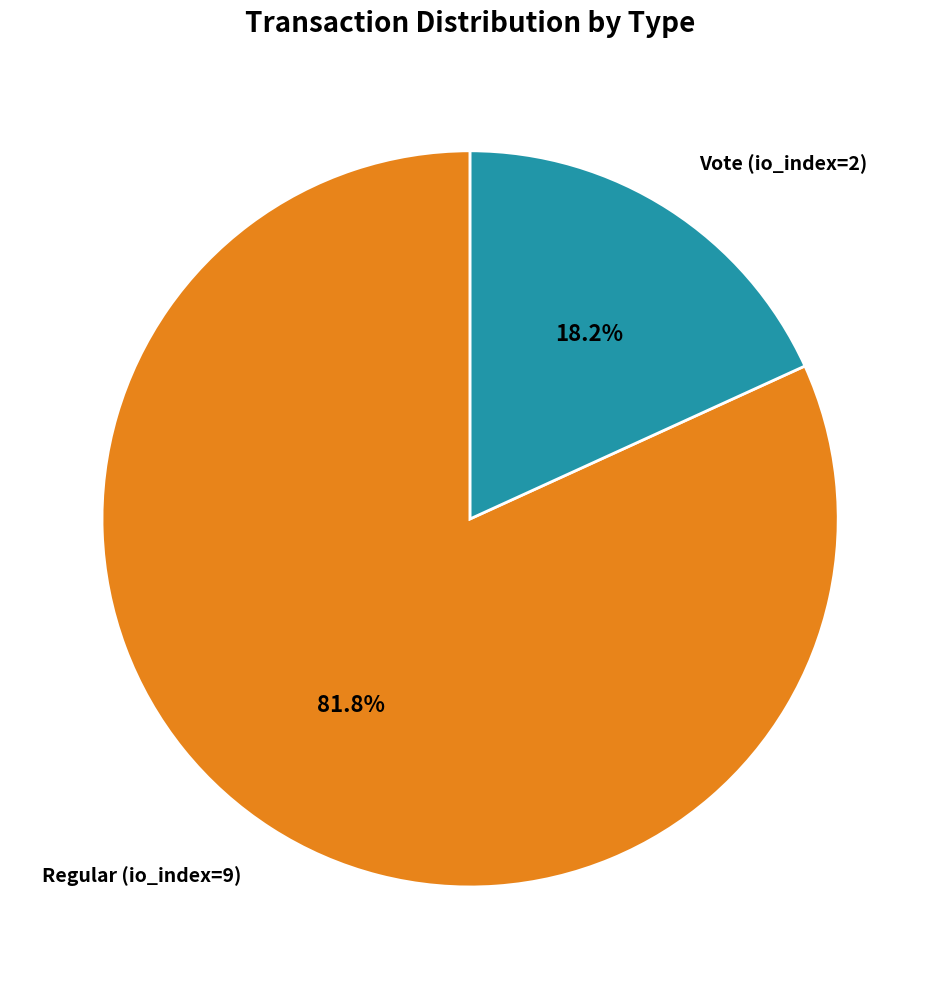

Count the number of slices in the pie.

2